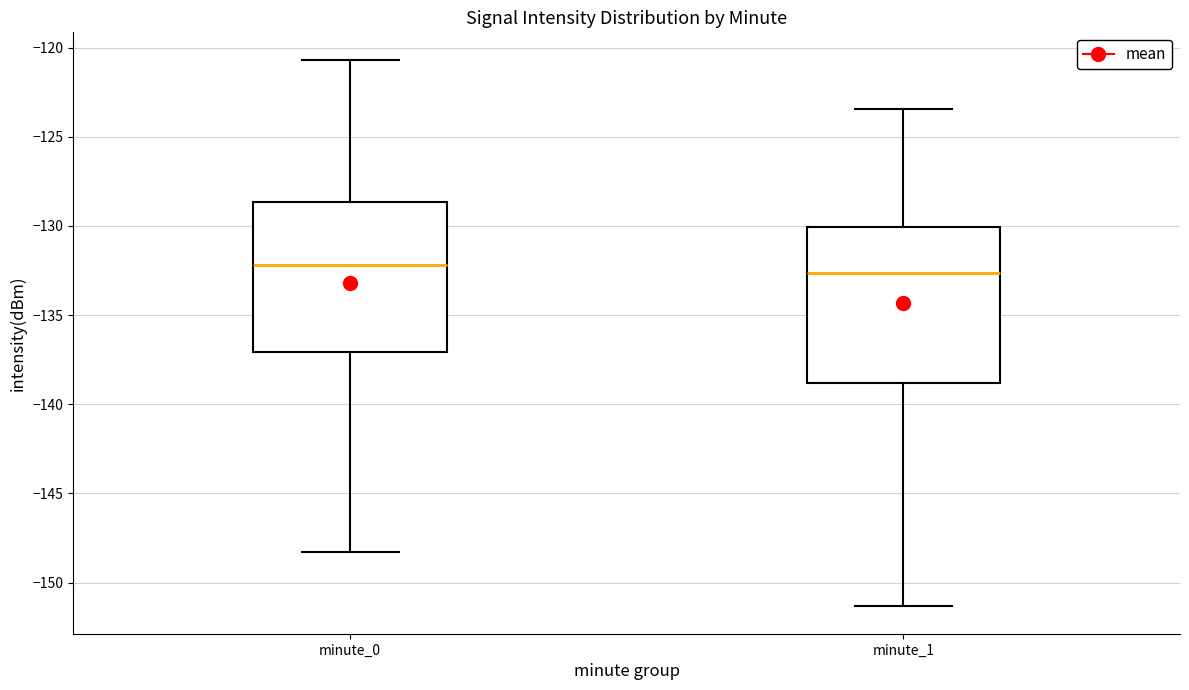

Reading left to right, transcribe this box plot: for each box, give where its median line is, the range the box spans, and where its two whiskers end, as read against the y-axis. The values are not printed on the chart, so give them approximately, as read against the axis.

minute_0: median -132.0, box -137.0 to -128.5, whiskers -148.5 to -120.5
minute_1: median -132.5, box -139.0 to -130.0, whiskers -151.5 to -123.5